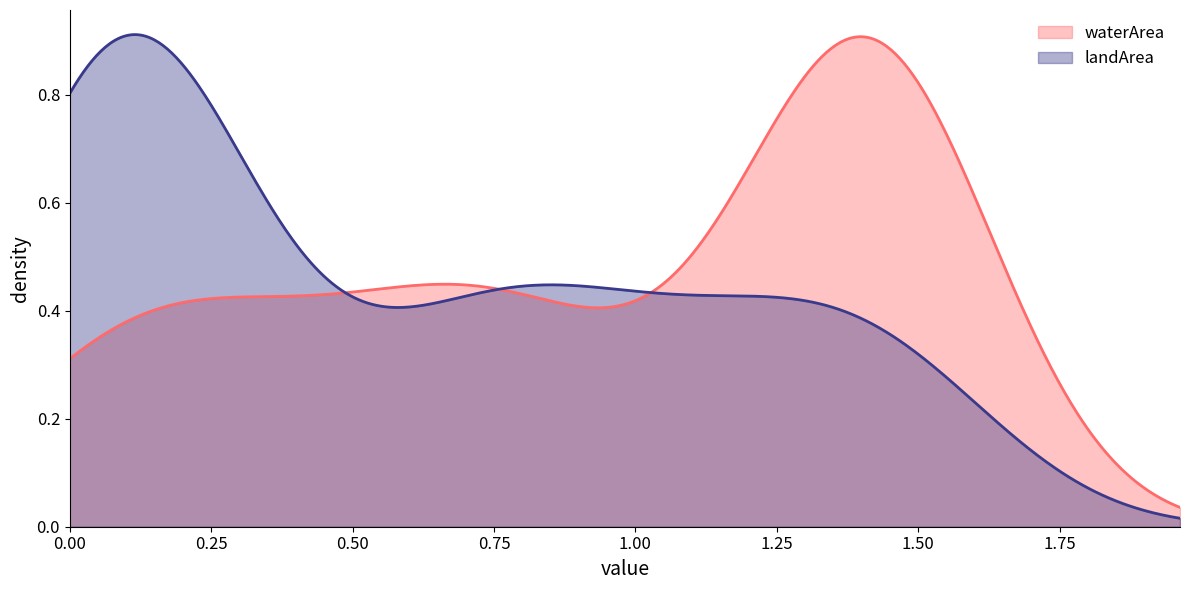

The value of origNoDataArea at 35 is 0.8. True or false?

False